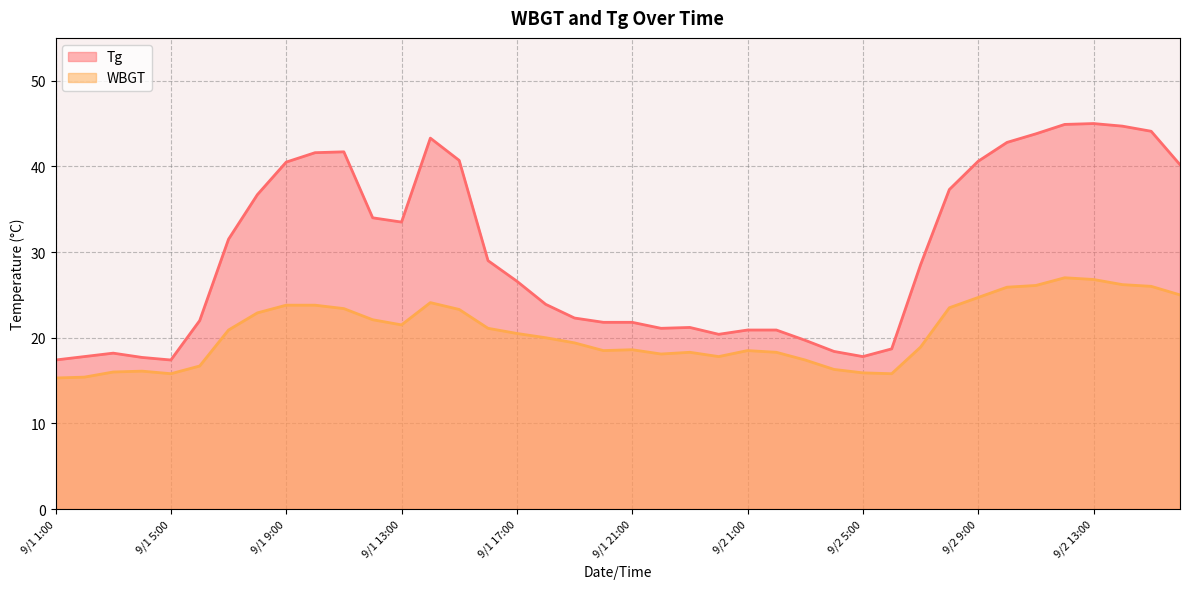

At which label does WBGT reach its peak?

9/2 12:00